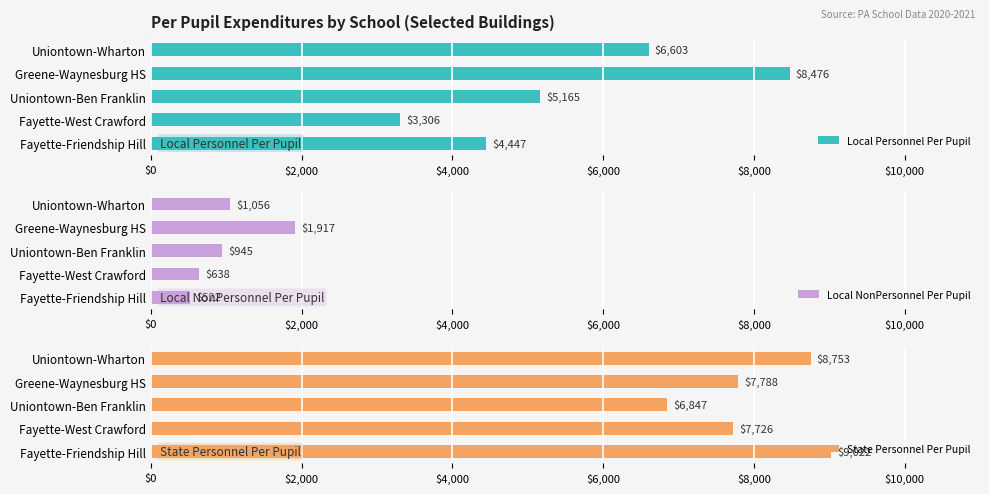

How many data points does each series have?

5